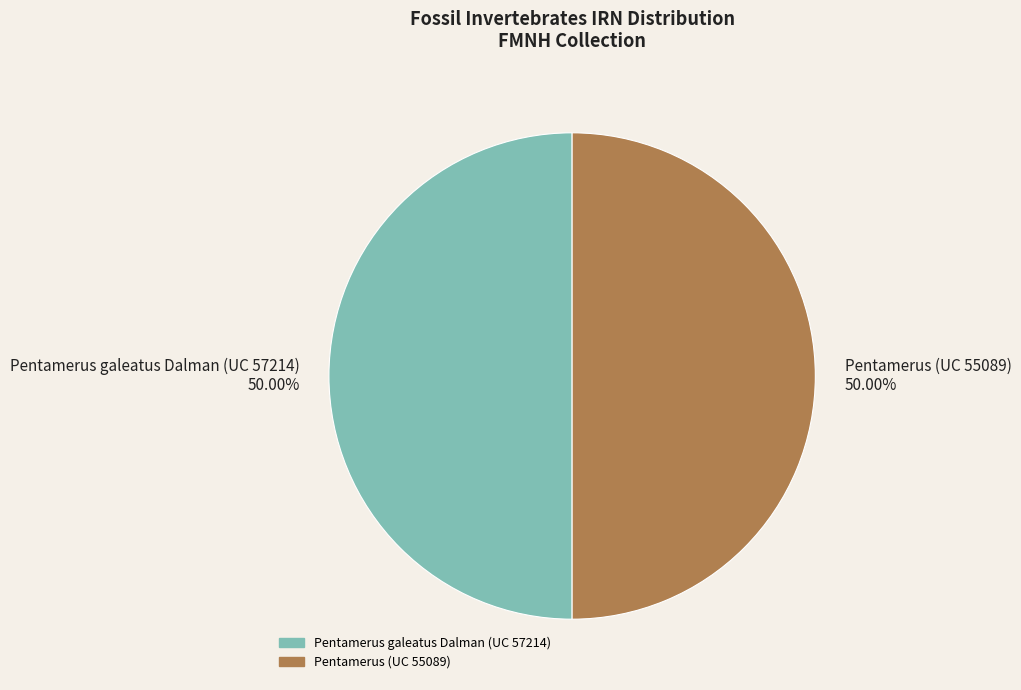

True or false: Pentamerus (UC 55089) accounts for 57% of the total.

False